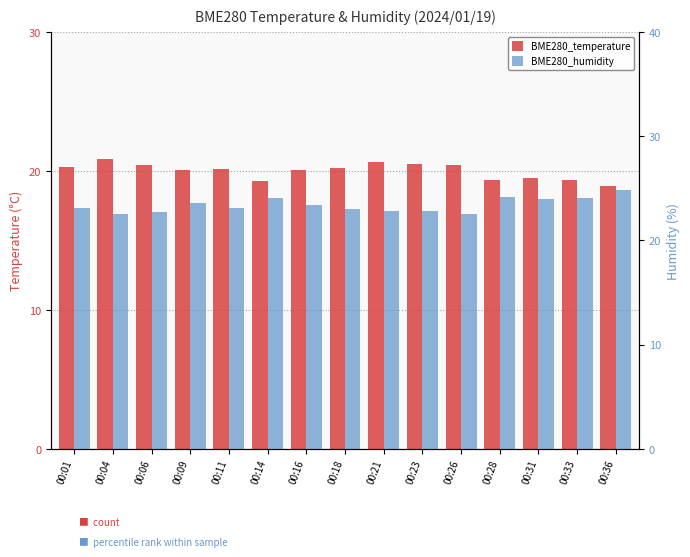

At which category is the sum across all series the highest?

00:36